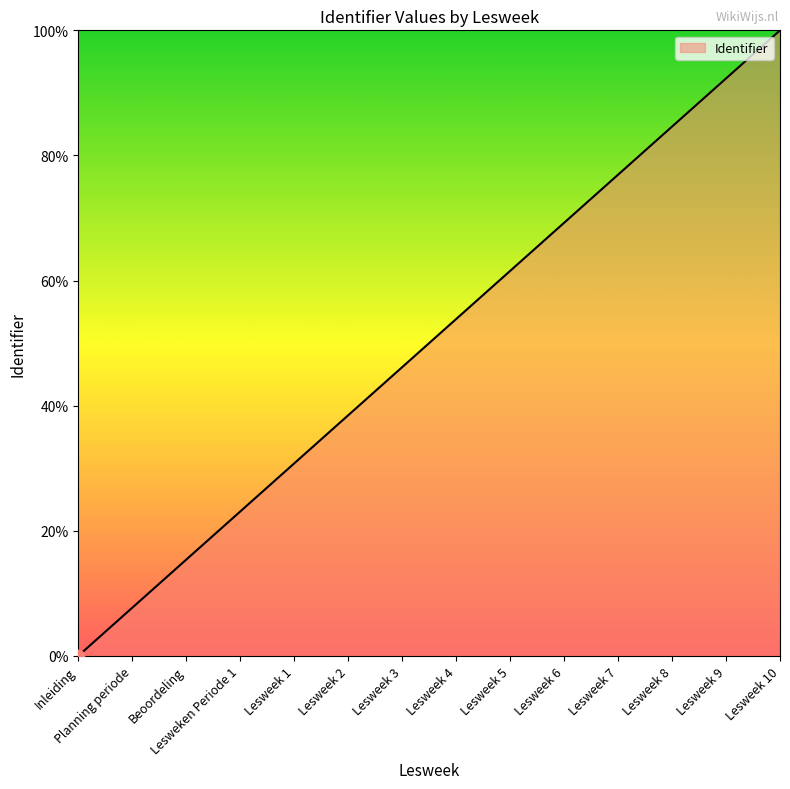

What is the change in value from Lesweek 7 to Lesweek 8?

+7.7